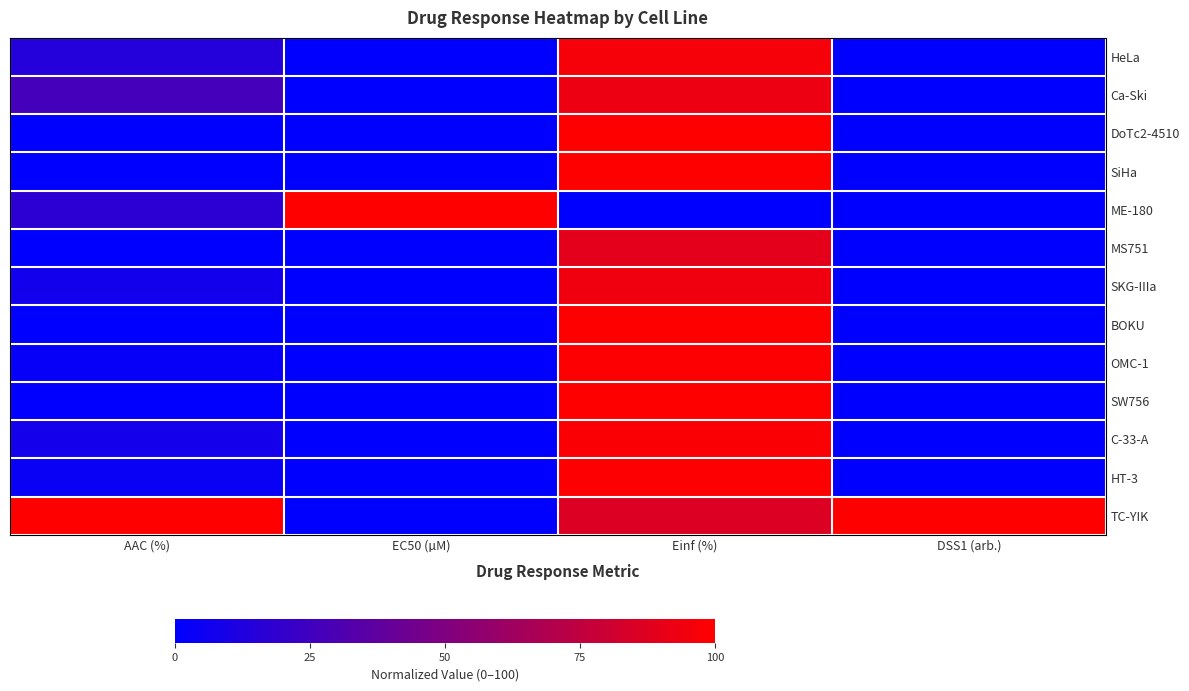

How many data points does each series have?

4